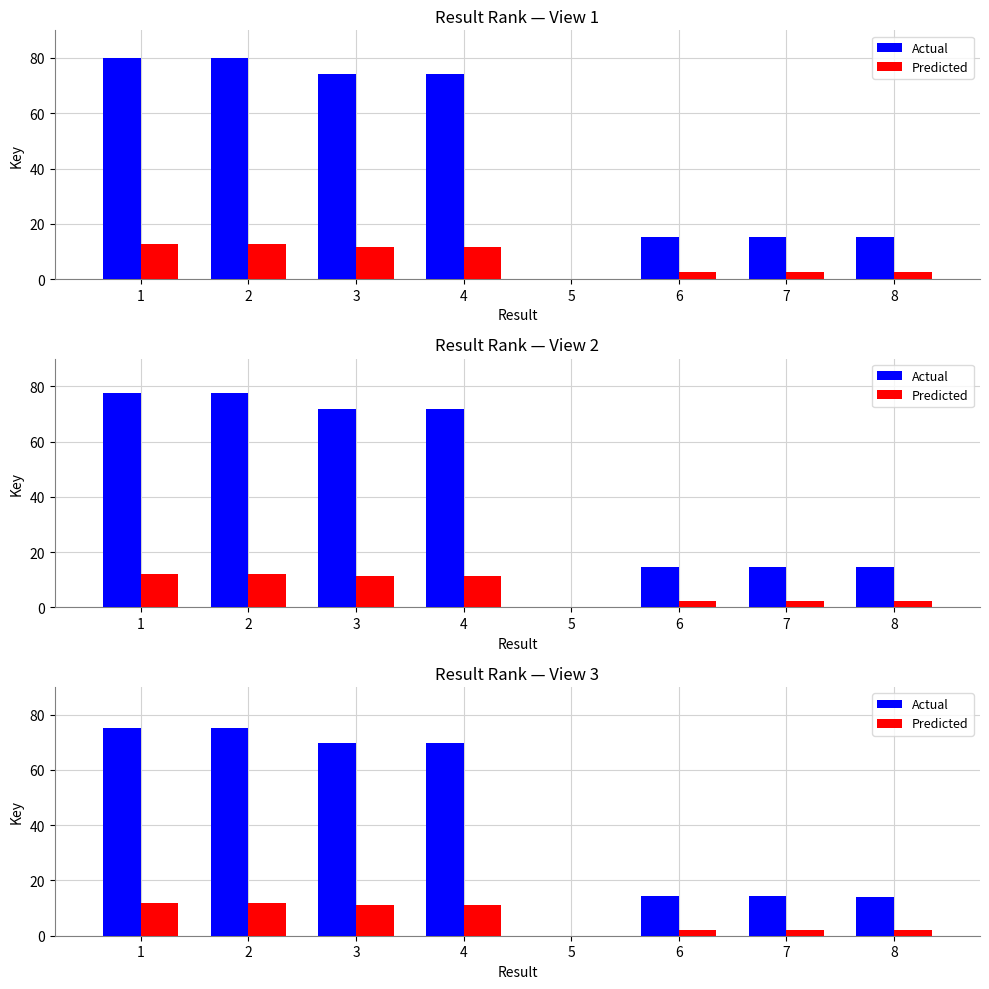

List the series in order of their peak value, highest first.

Actual, Predicted